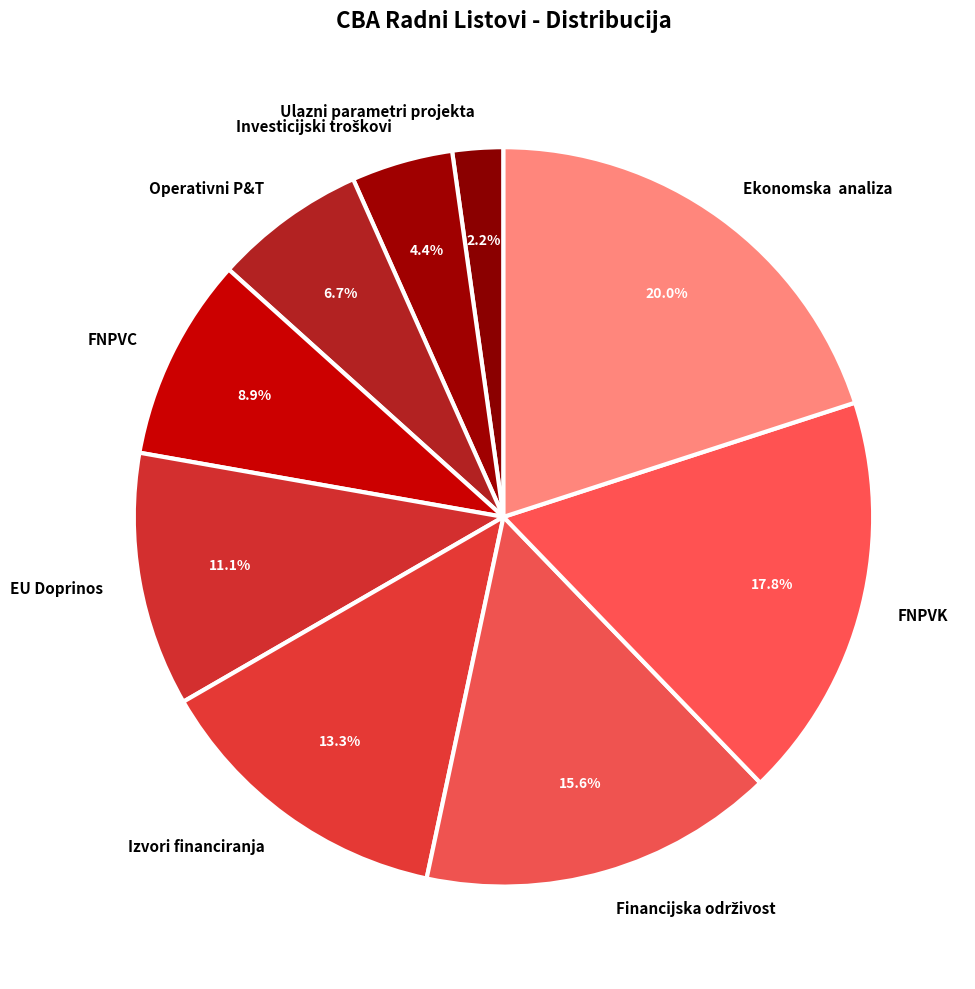

How many slices are in this pie chart?

9